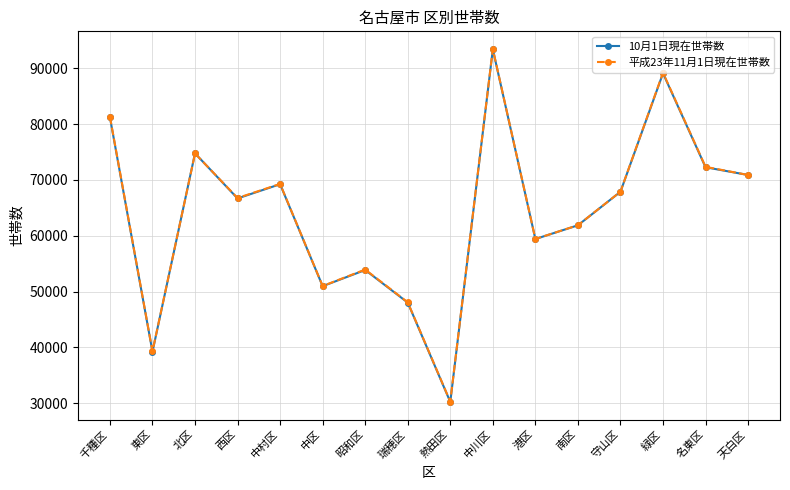

What is the label of the 14th point from the left?

緑区